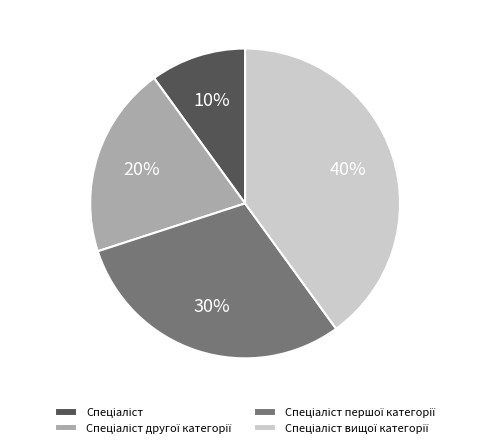

Is there any slice that represents more than half of the pie?

No